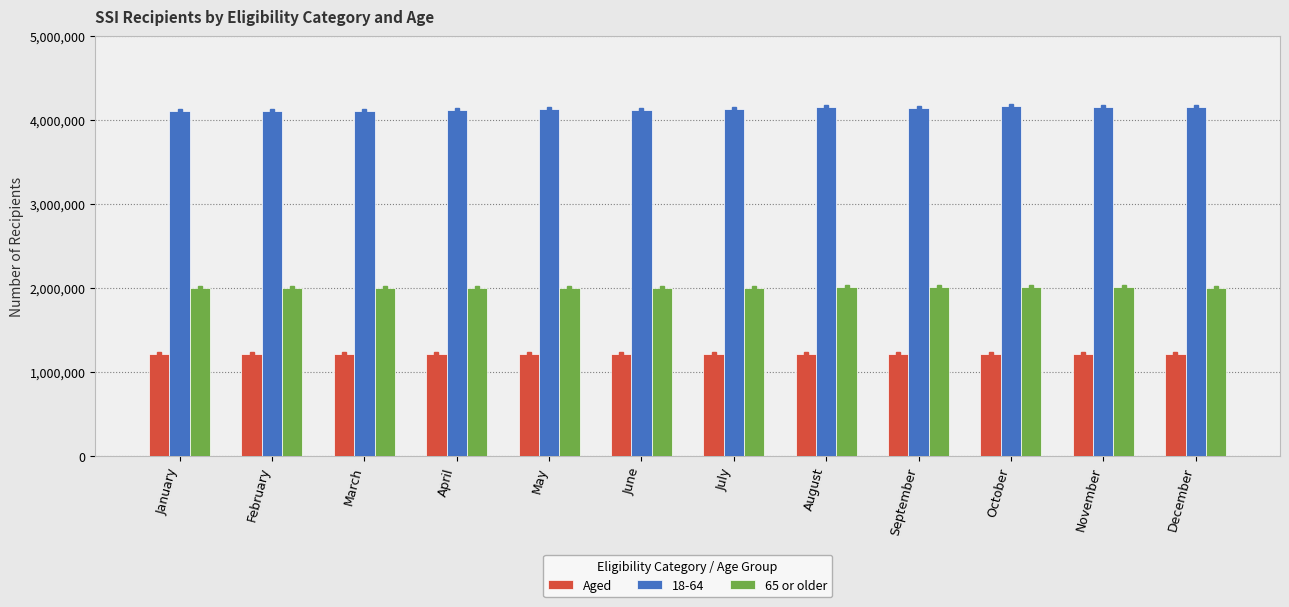

At which label does 65 or older first exceed 2004476?

July